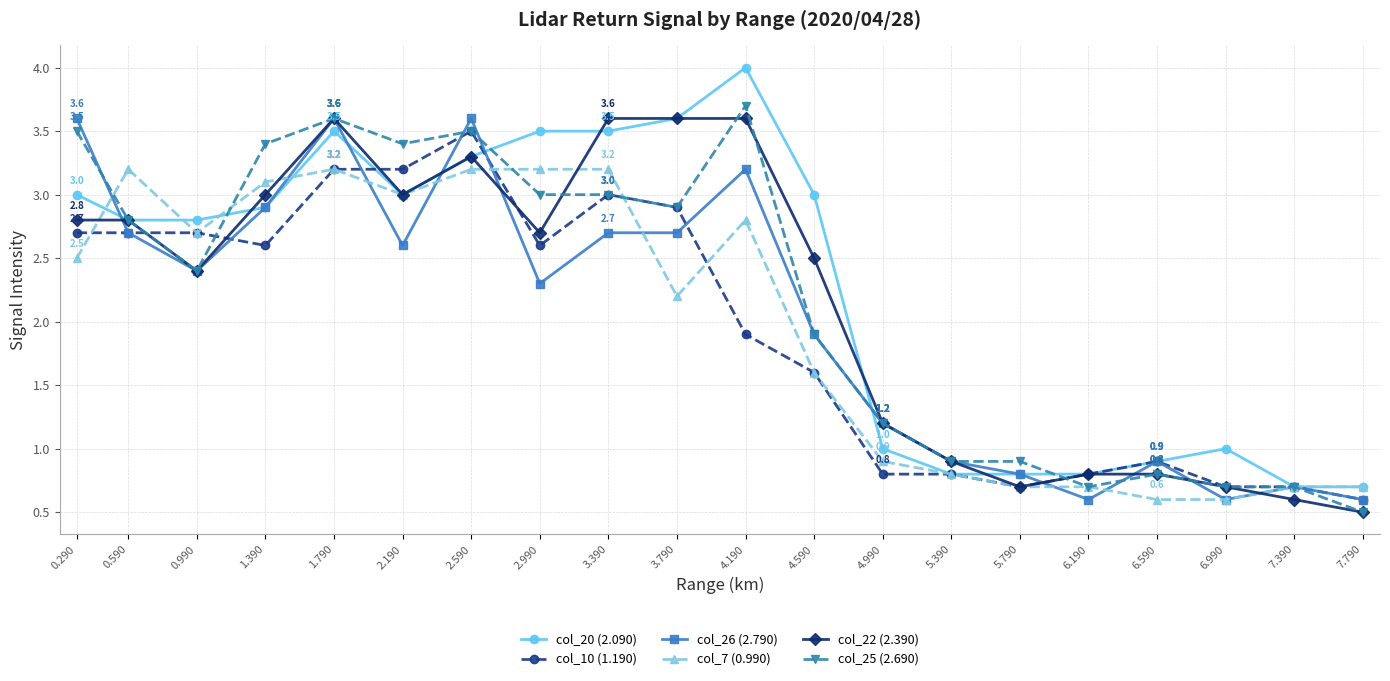

What is the difference between the maximum and minimum values in the col_25 (2.690) series?

3.2